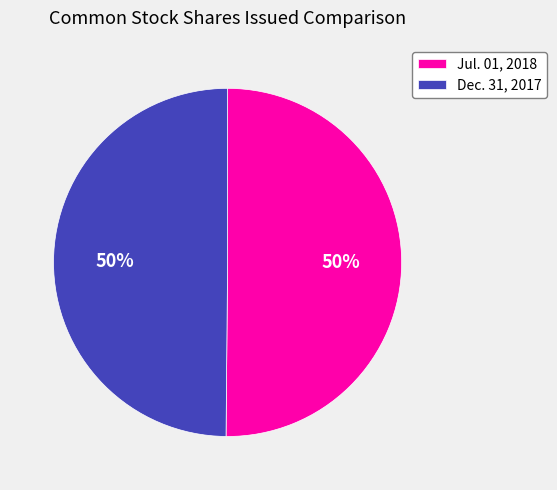

Approximately how many times larger is the value at Jul. 01, 2018 compared to Dec. 31, 2017?

1.0